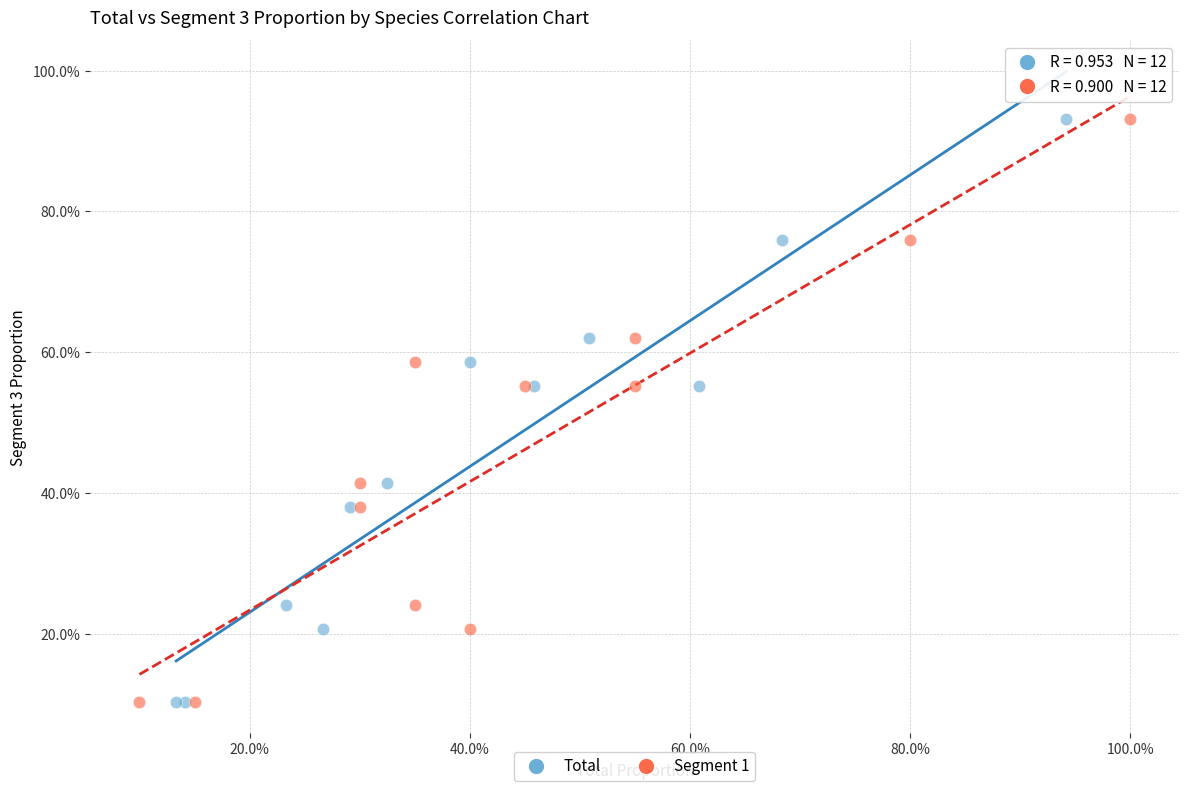

What are all the series names shown in the legend?

Total, Segment 1